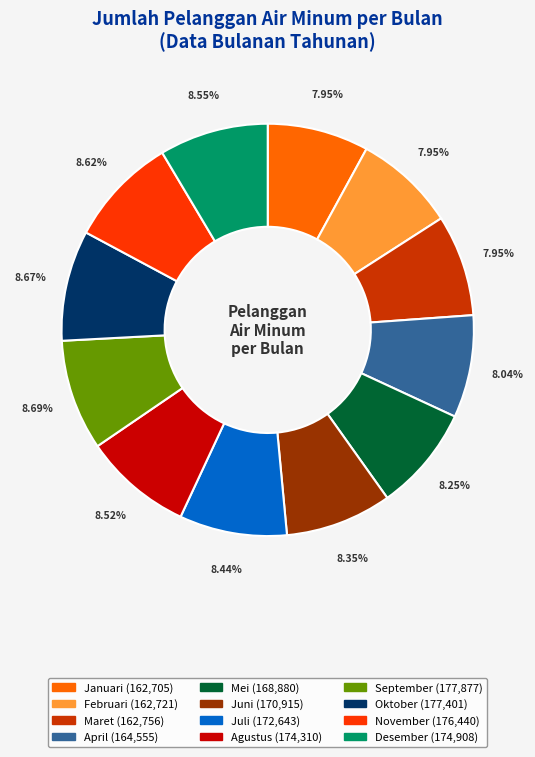

How many slices are in this pie chart?

12